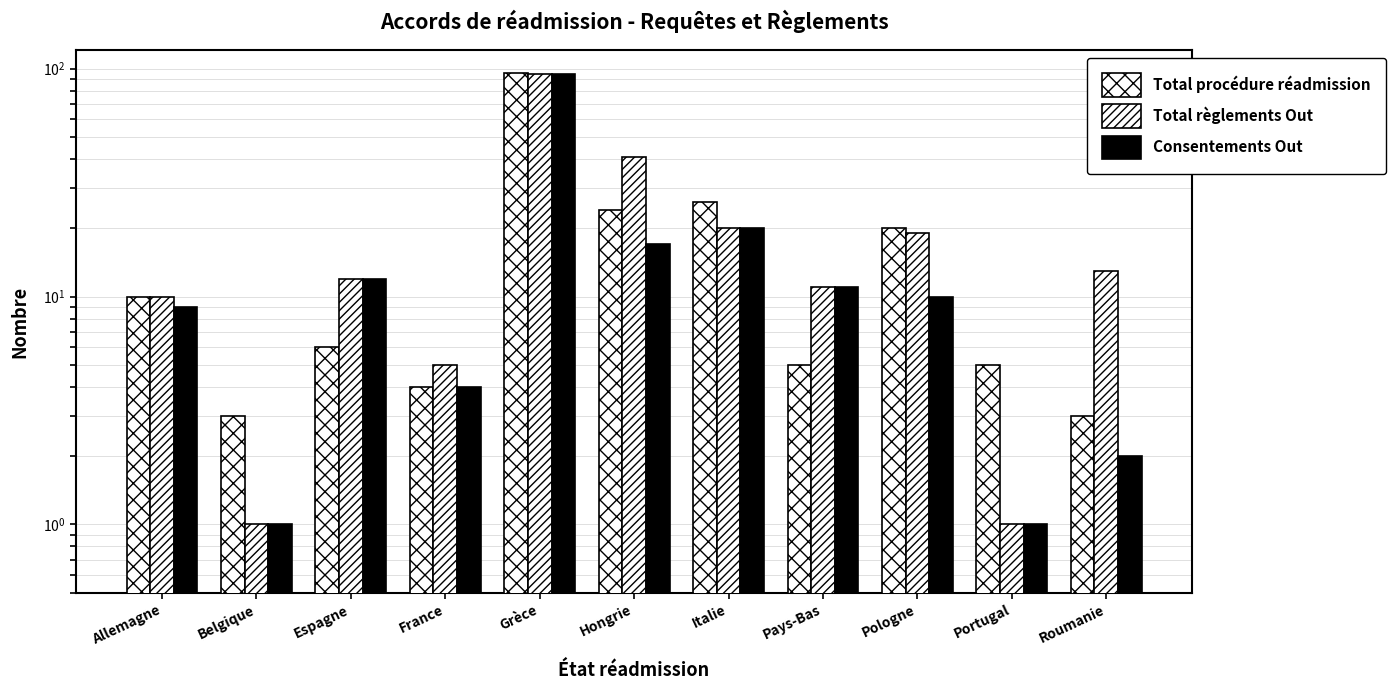

Between France and Roumanie, which is larger?

France